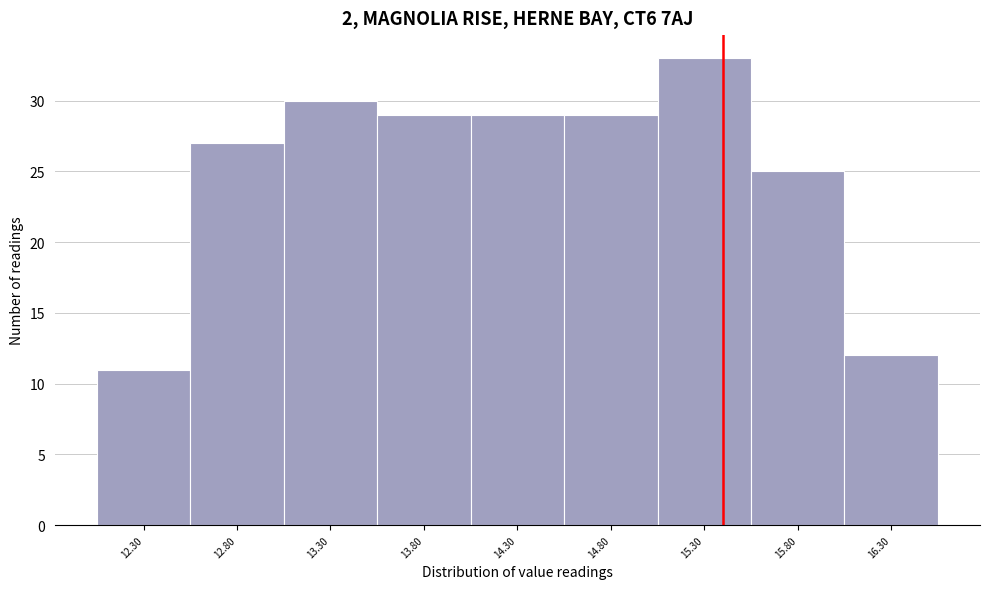

Reading left to right, list every bar in this chart as the range it spans on the x-axis followed by its height. The values are not printed on the chart, so give them approximately, as read against the axis.

12.05 to 12.55: 11
12.55 to 13.05: 27
13.05 to 13.55: 30
13.55 to 14.05: 29
14.05 to 14.55: 29
14.55 to 15.05: 29
15.05 to 15.55: 33
15.55 to 16.05: 25
16.05 to 16.55: 12